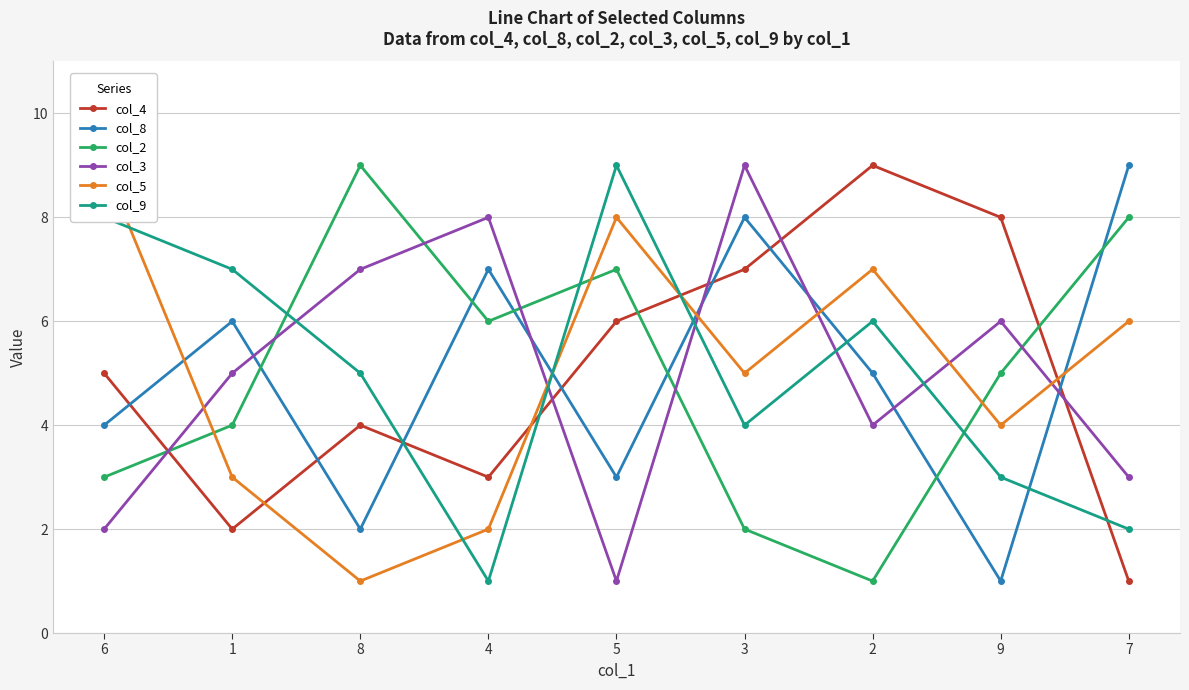

Which series has the largest total across all categories?

col_4